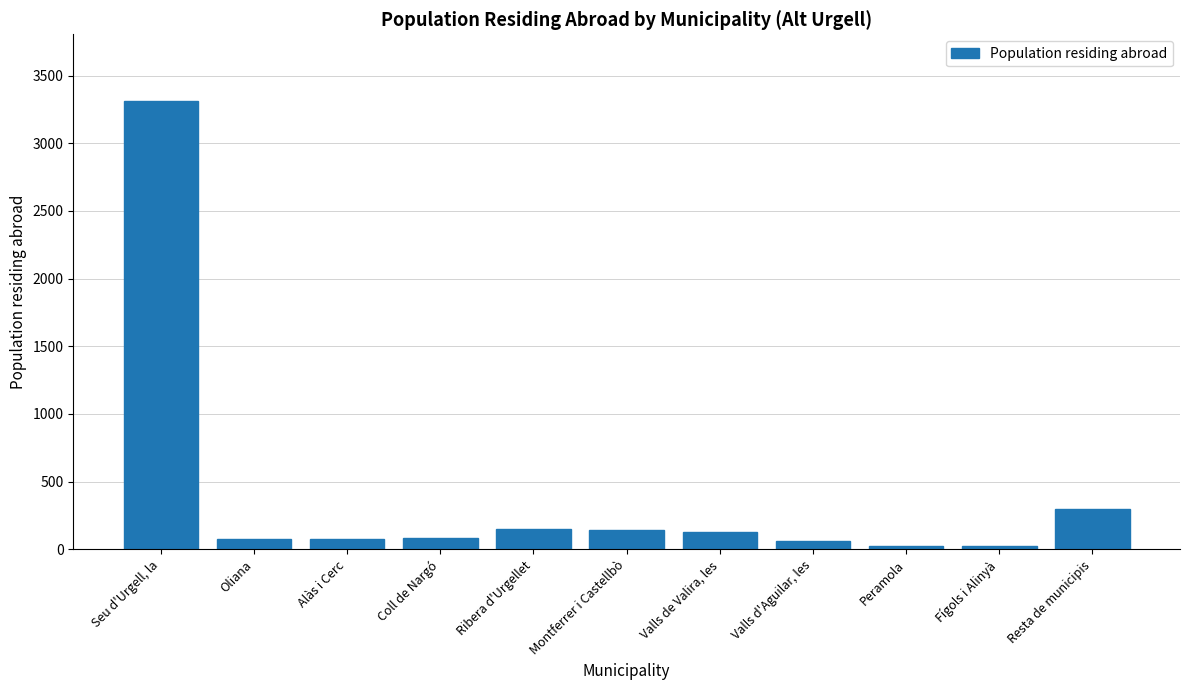

What is the sum of the values at Montferrer i Castellbò and Oliana?

225